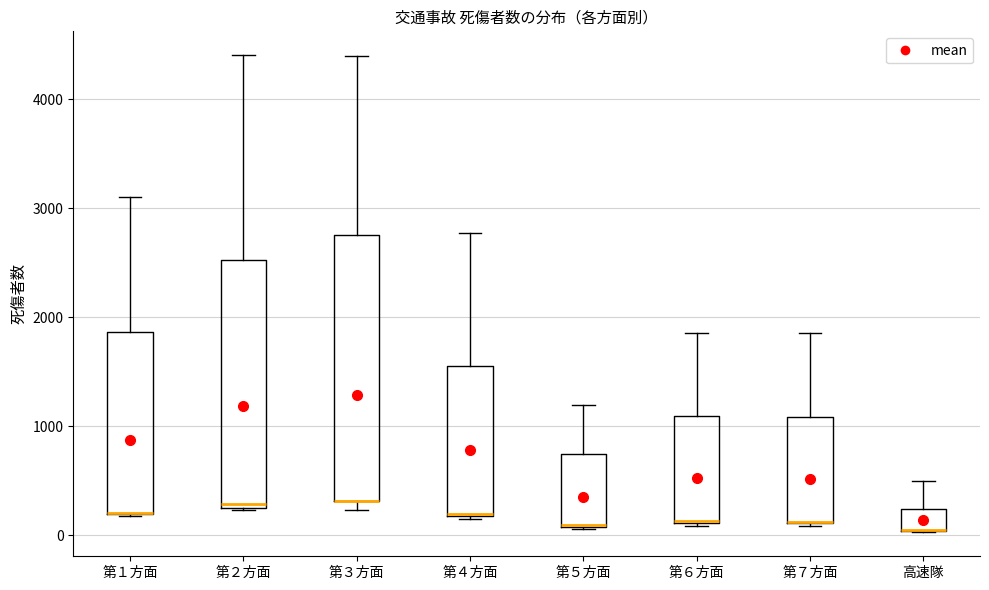

Which box is the tallest, from its lower edge to its upper edge?

第３方面